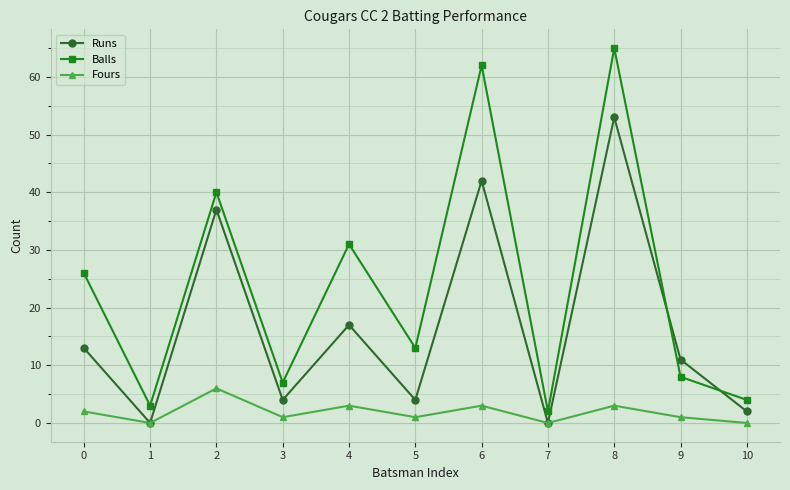

How many intersections are there between Balls and Runs?

2